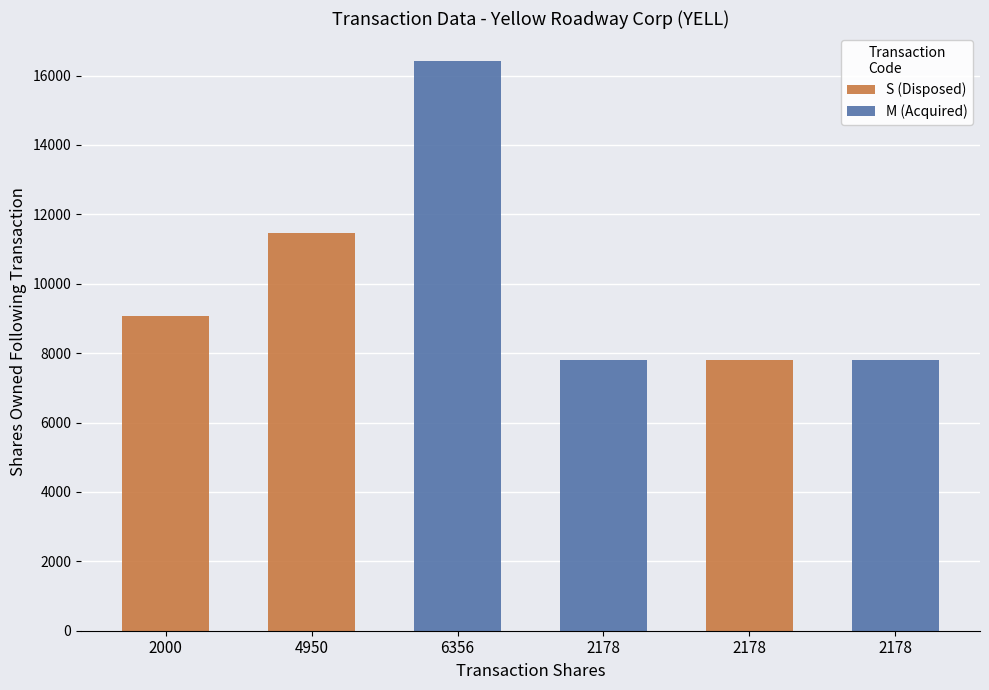

Between 6356 and 2178, which series saw the biggest shift?

sharesOwnedFollowingTransaction